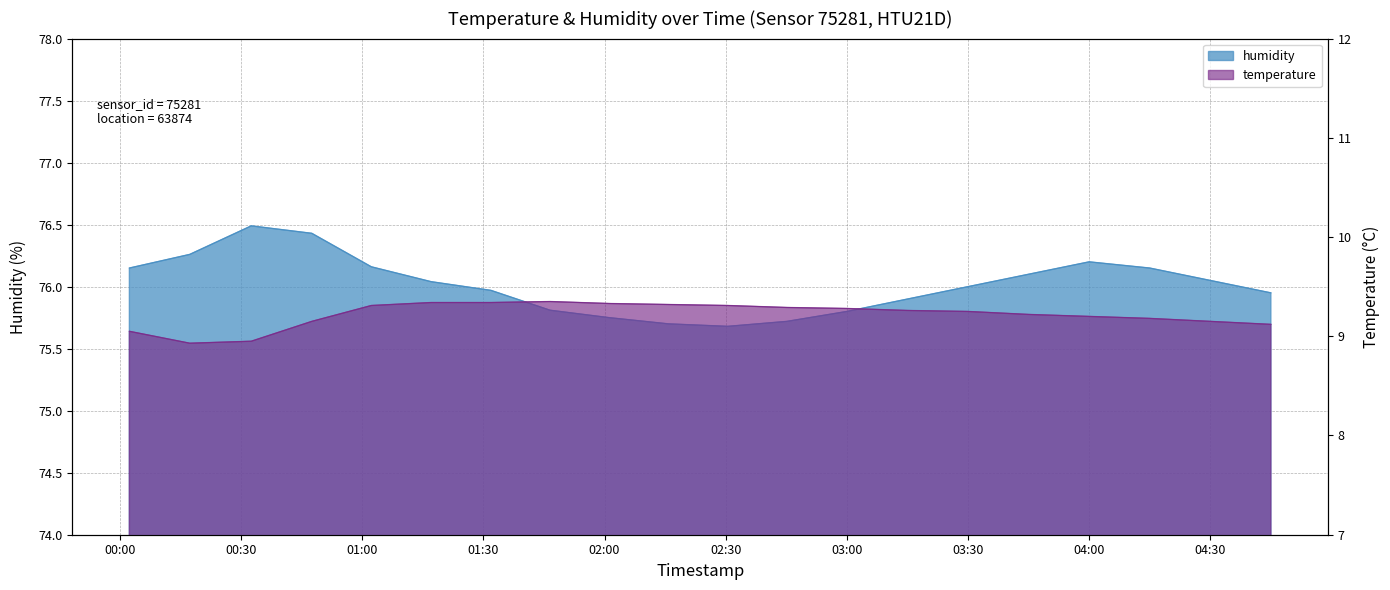

How many values in the humidity series are below 76?

9